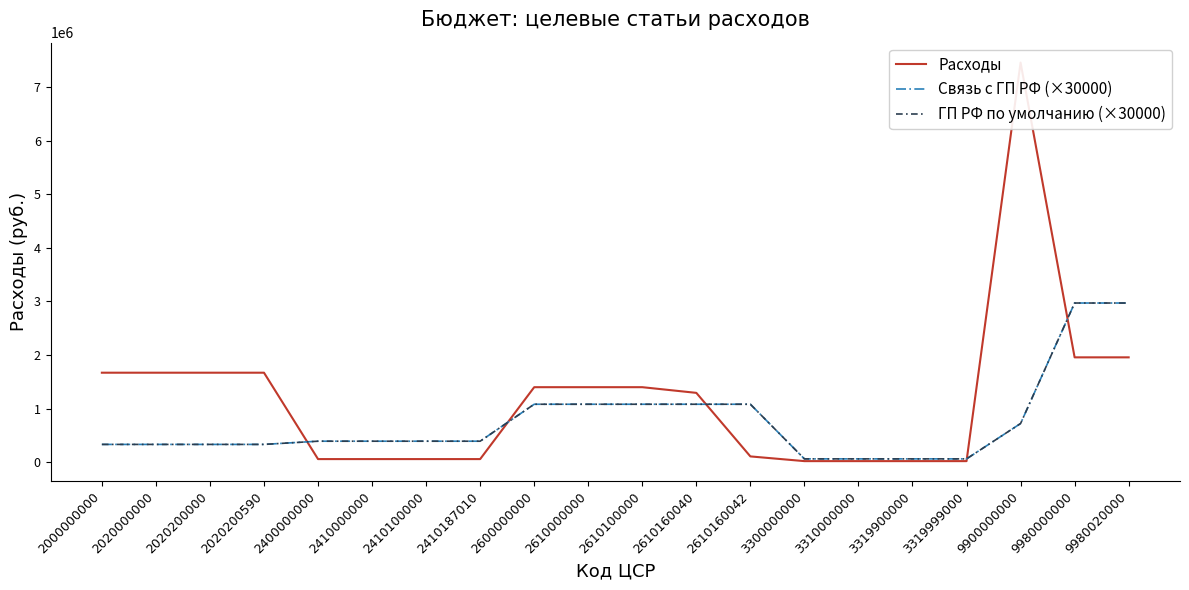

Count the number of categories in the chart.

20